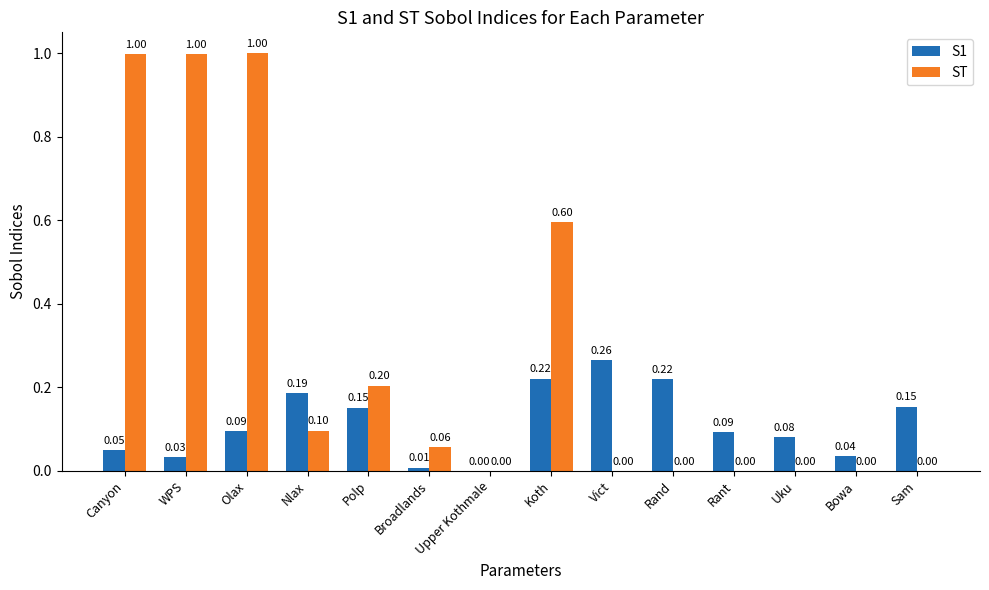

Which series has the largest total across all categories?

ST